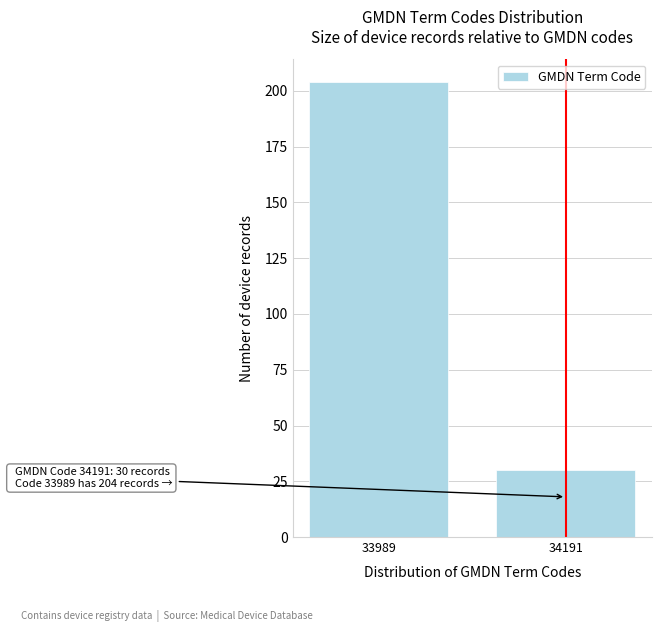

Reading left to right, transcribe all the data shown in this chart.

33989=204	34191=30